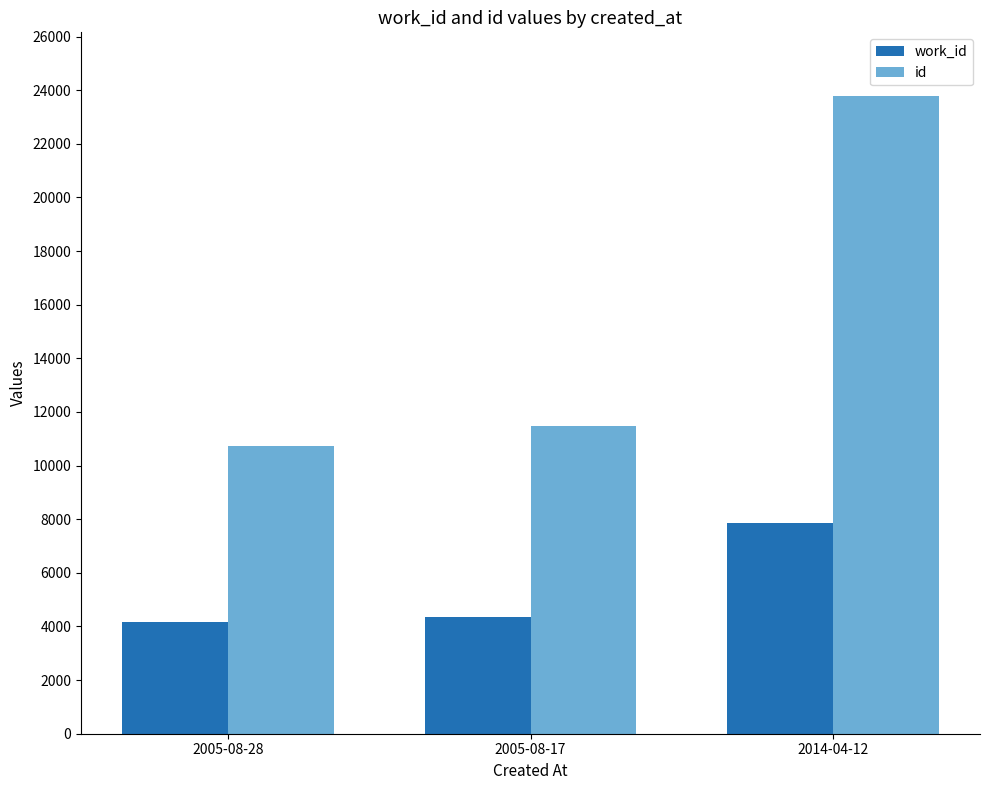

What is the highest value of the work_id series?

7864